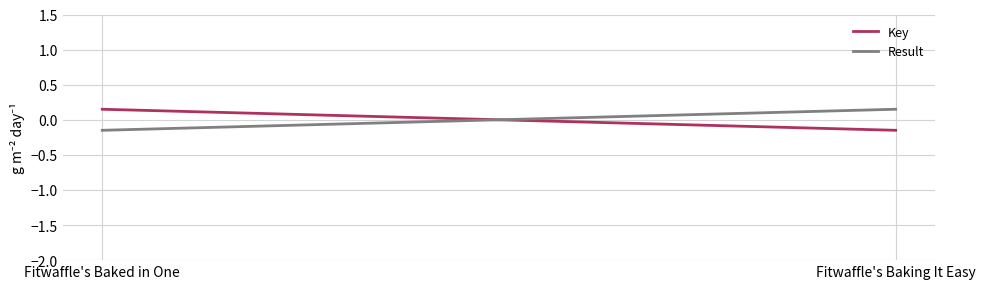

Is it true that Key equals 0.1 at Fitwaffle's Baked in One?

True